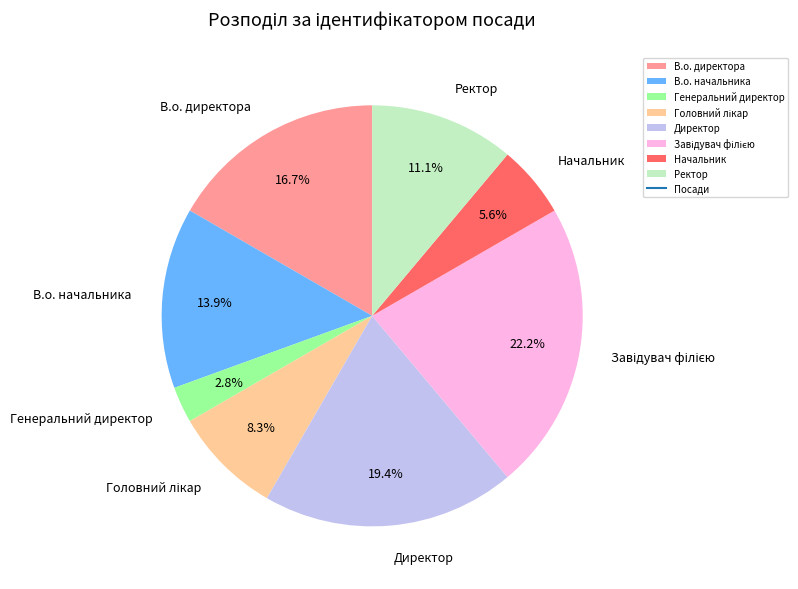

Does any single category account for the majority?

No